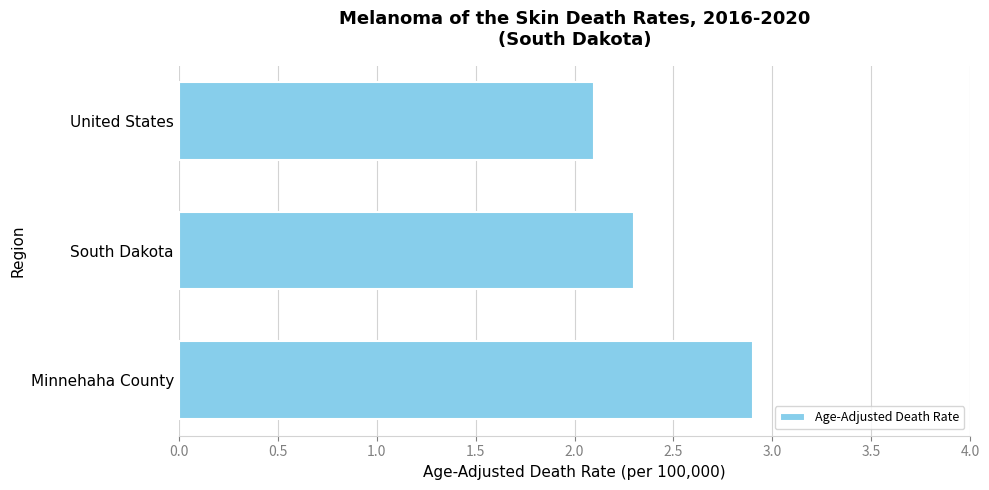

Reading bottom to top, transcribe all the data shown in this chart.

2.9	2.3	2.1